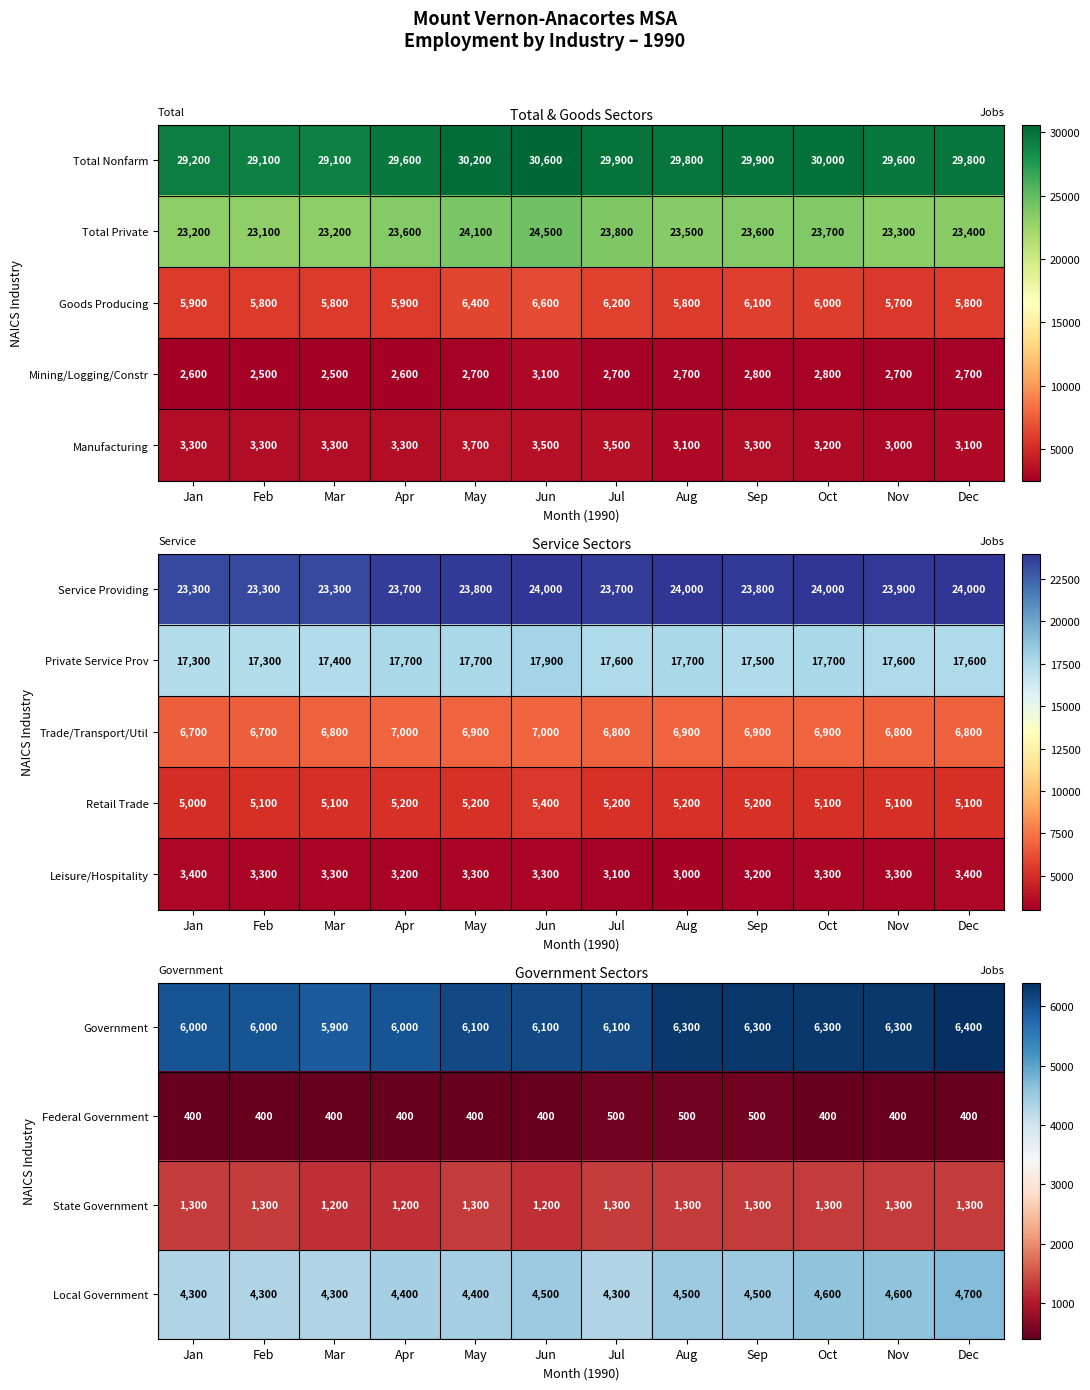

What is the total value across all series at Nov?

15900